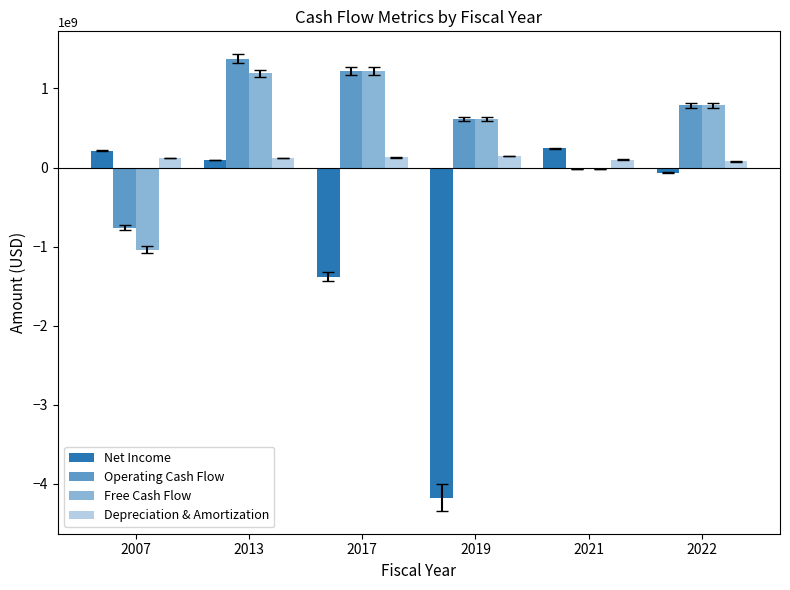

What is the value of the Depreciation & Amortization bar at the 6th from the left?

77259000